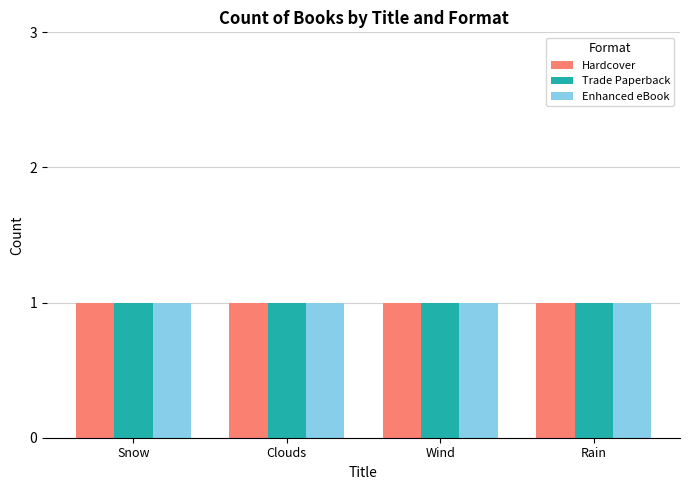

How many groups of bars are there?

4